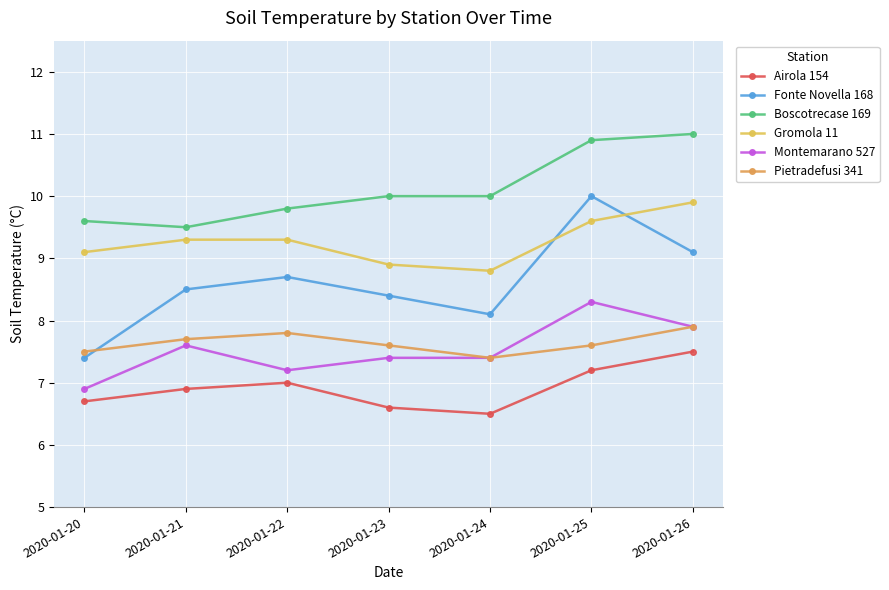

True or false: Boscotrecase 169 has more than 2 interior local peaks.

False